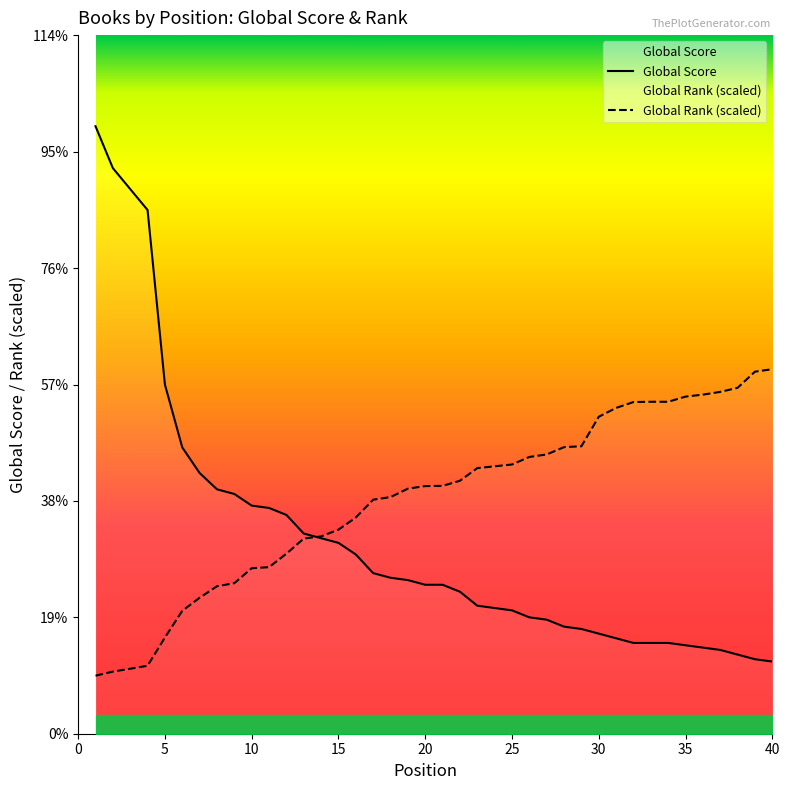

True or false: Global Score has a value of 134.9 at 3.

False